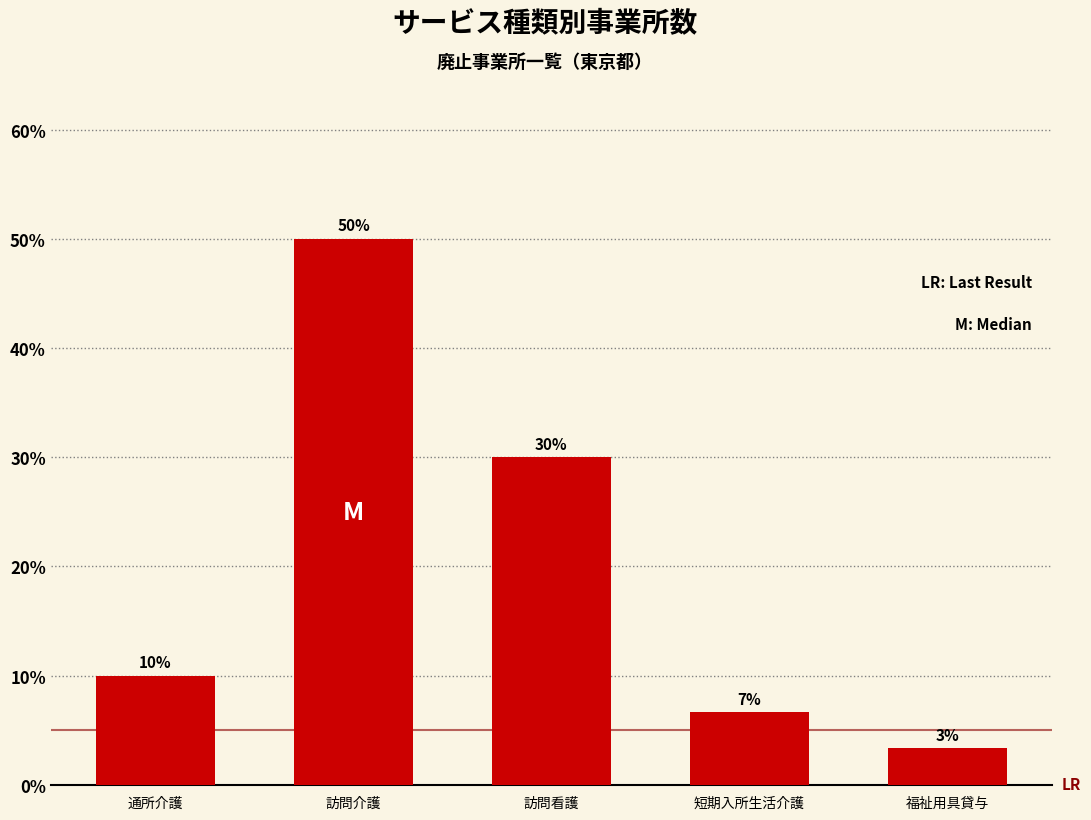

What is the label of the 2nd bar from the left?

訪問介護